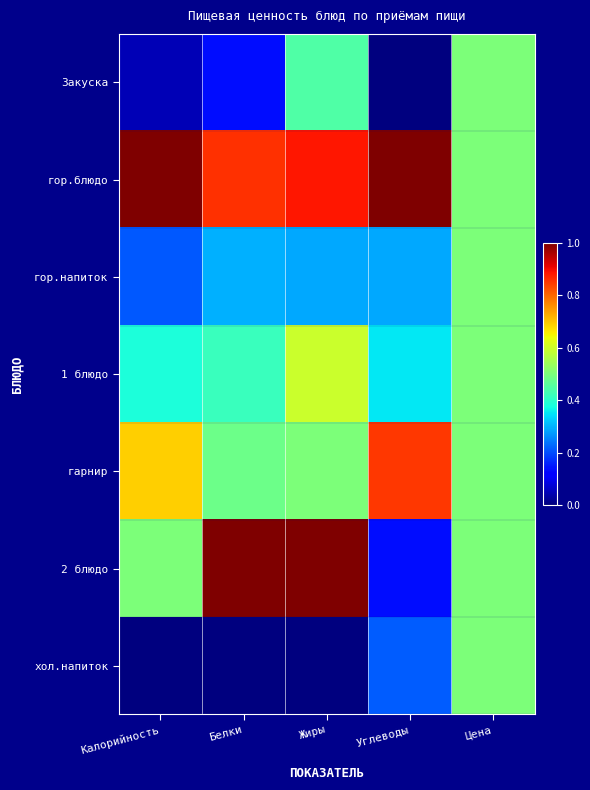

Between Углеводы and Жиры, which is larger?

Жиры